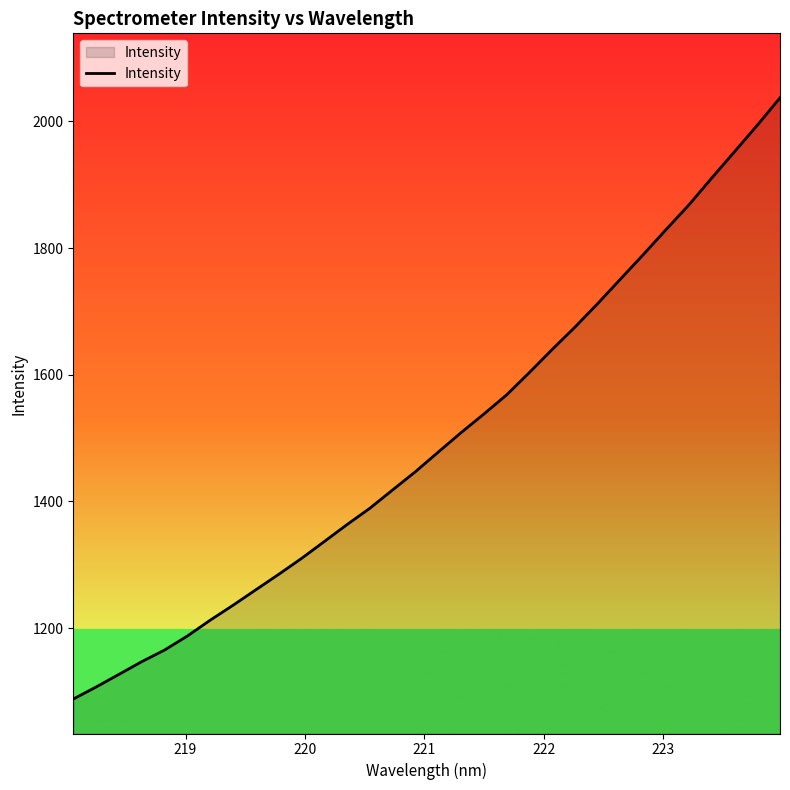

What is the maximum value shown in the chart?

2037.3